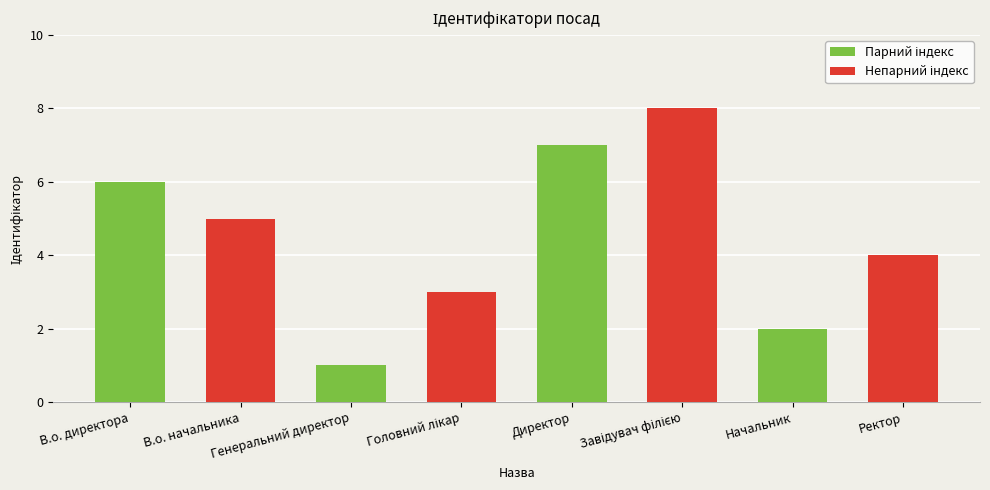

What is the approximate value at В.о. начальника?

5